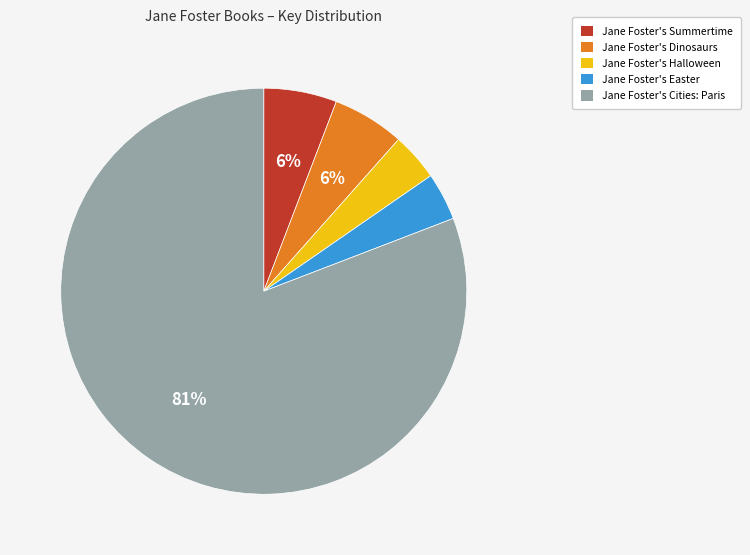

Do Jane Foster's Easter and Jane Foster's Summertime together represent more than half of the pie?

No